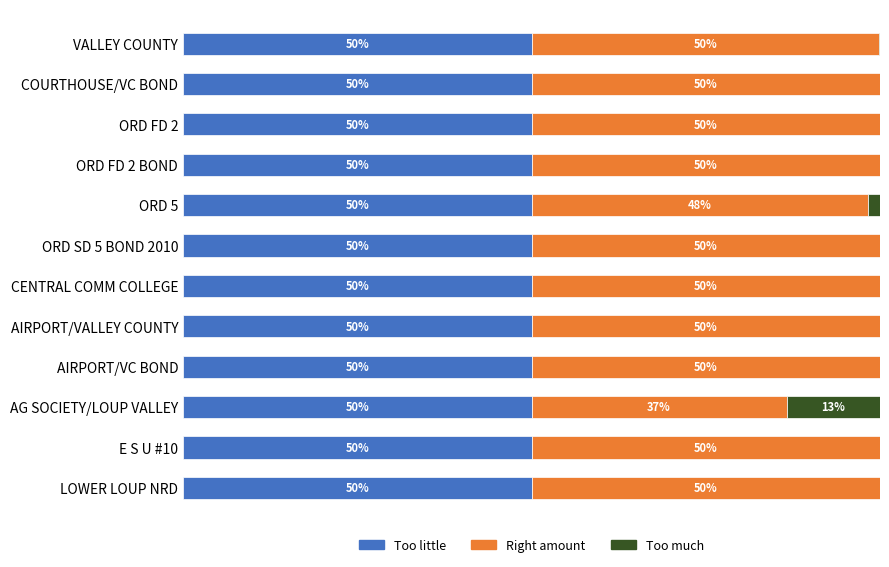

What are all the series names shown in the legend?

Too little, Right amount, Too much